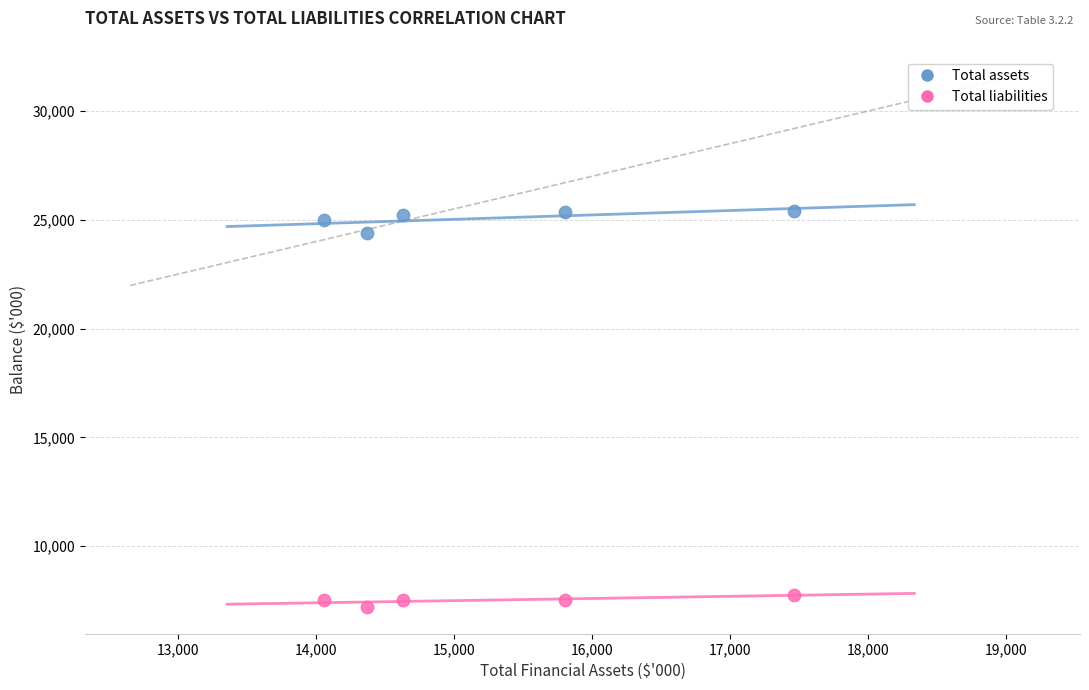

Across all series, what Y value is closest to 16314?

24403